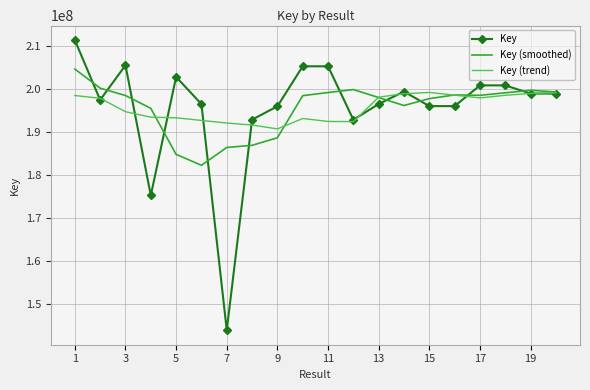

What is the highest value of the Key (trend) series?

199134168.6